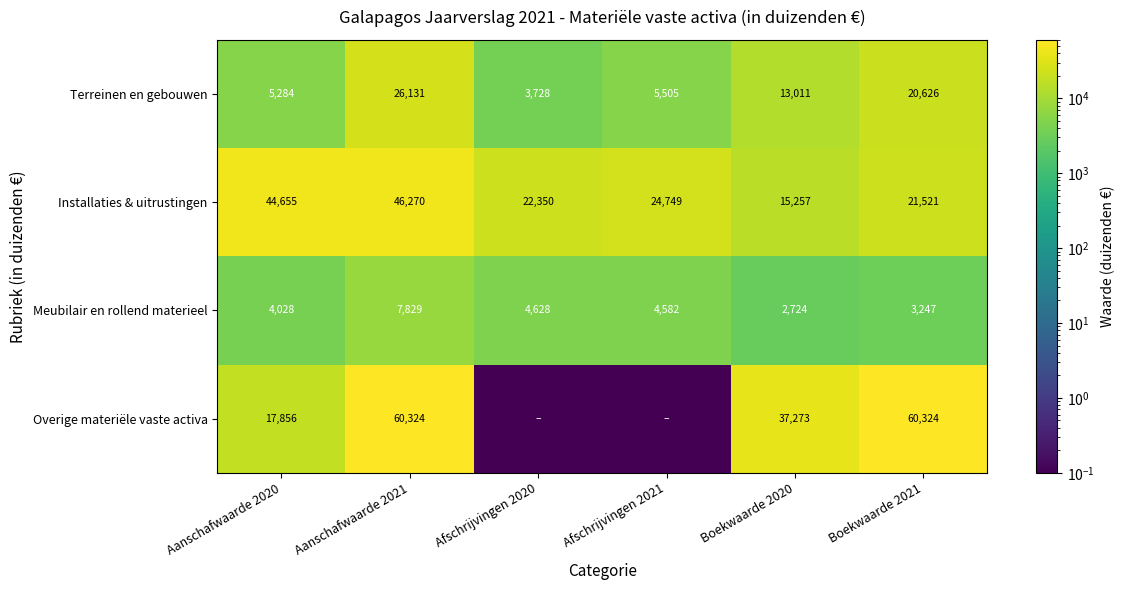

Rank the categories by Installaties & uitrustingen value from highest to lowest.

Aanschafwaarde 2021, Aanschafwaarde 2020, Afschrijvingen 2021, Afschrijvingen 2020, Boekwaarde 2021, Boekwaarde 2020